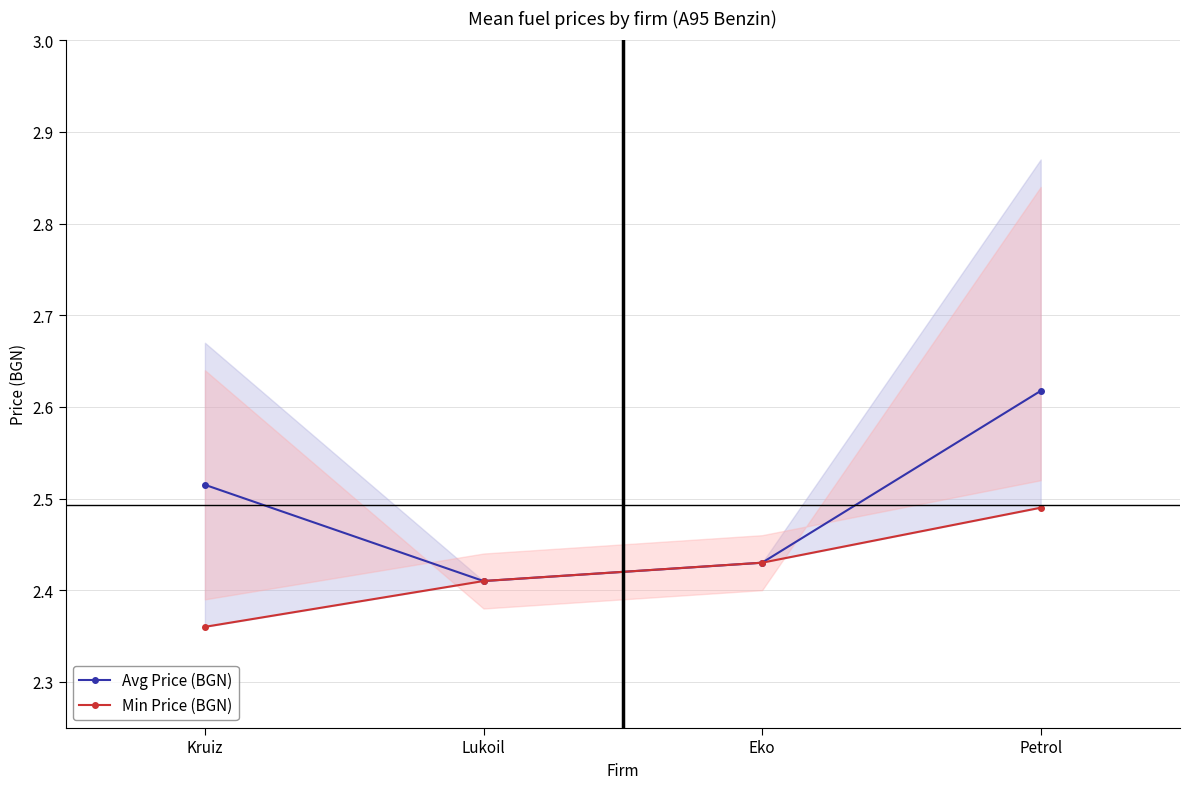

What is the greatest value displayed?

2.6